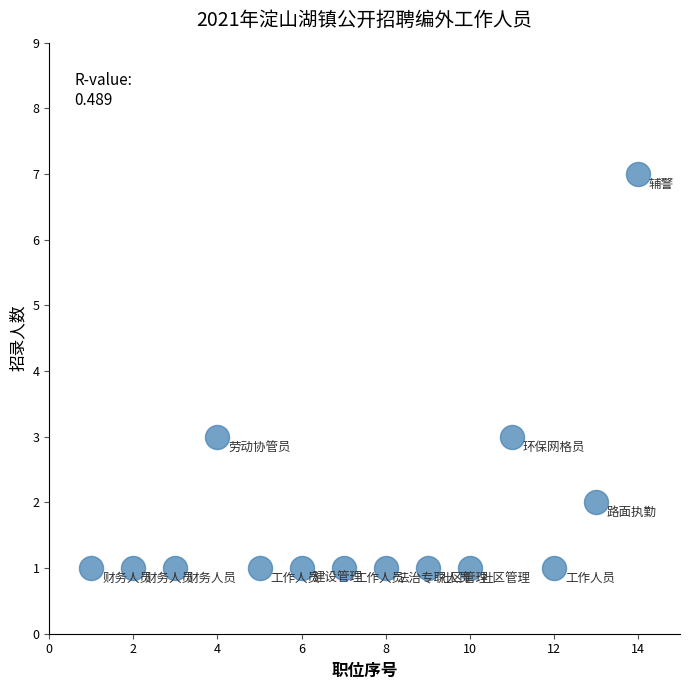

What is the range of Y values (max minus min)?

6